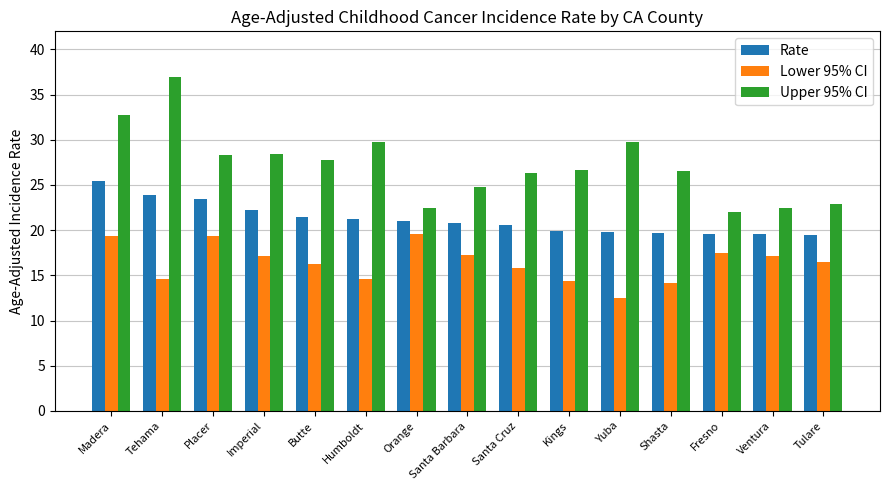

What is the smallest value displayed?

12.5